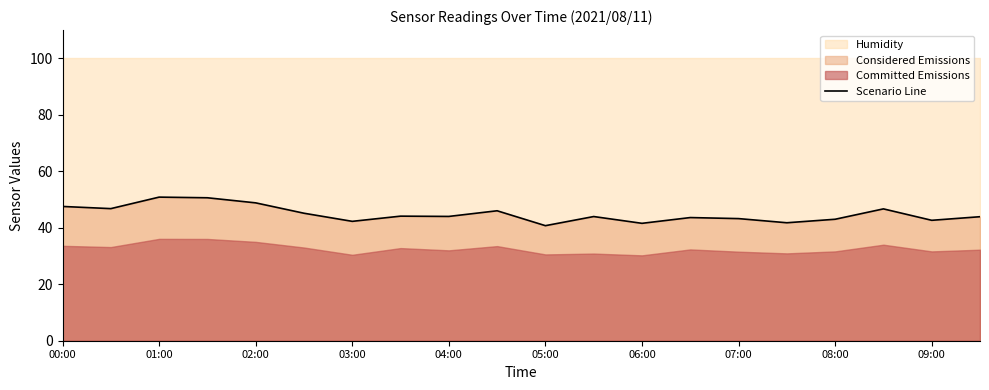

The Scenario Line series shows 17.4 at 00:00. True or false?

False